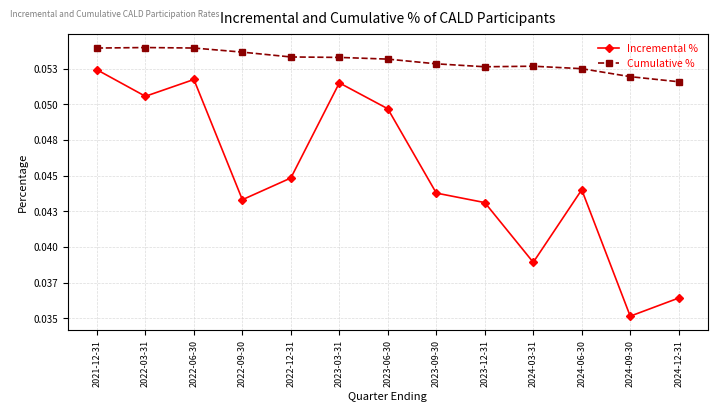

True or false: Incremental % has more than 1 points higher than both neighbors.

True